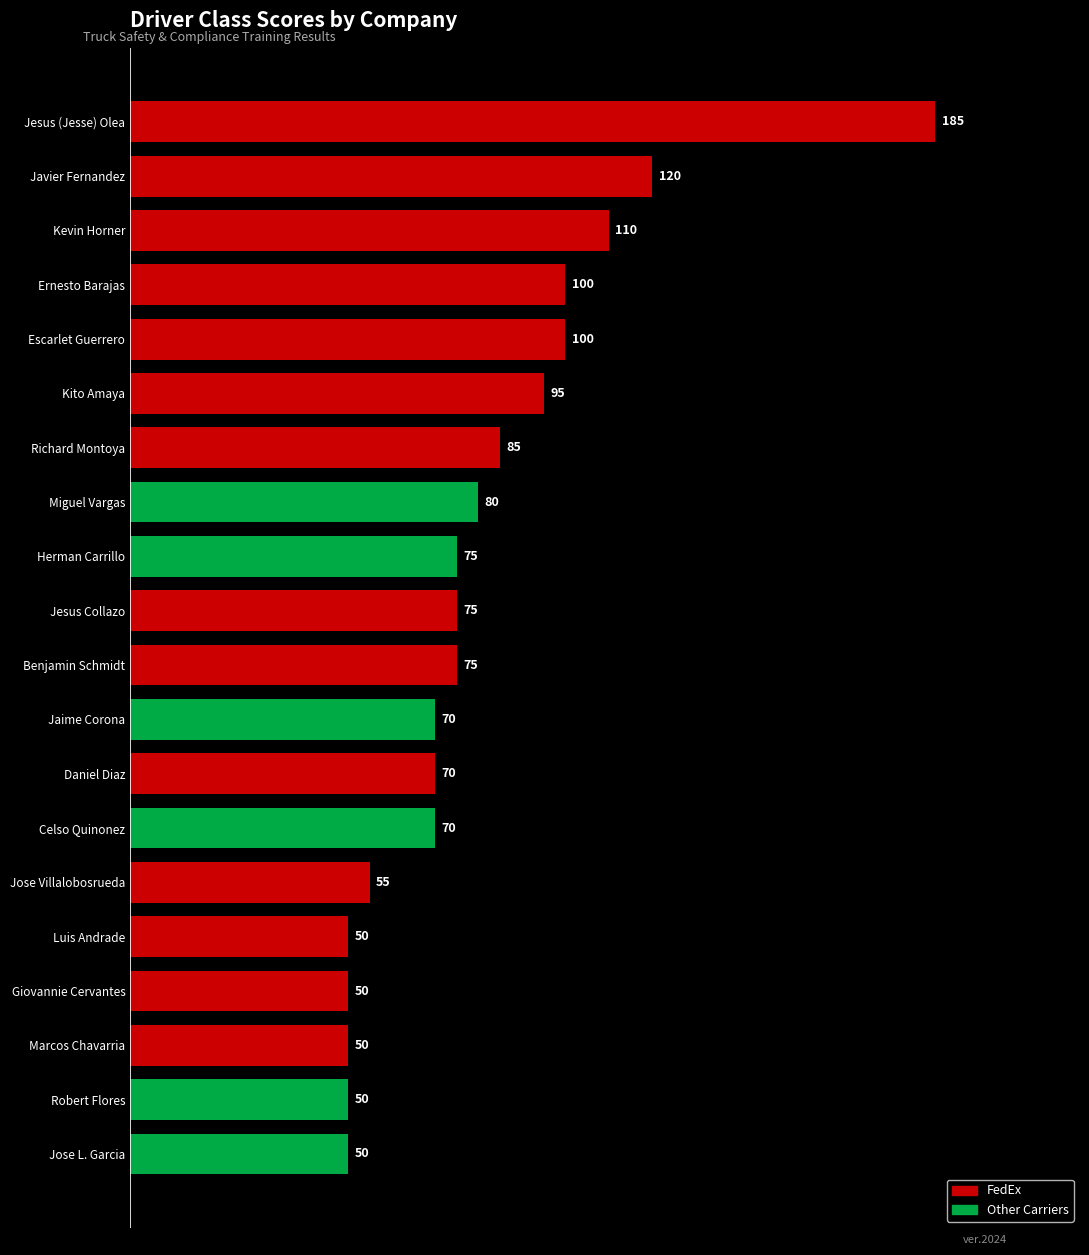

What is the label of the 19th bar from the top?

Robert Flores